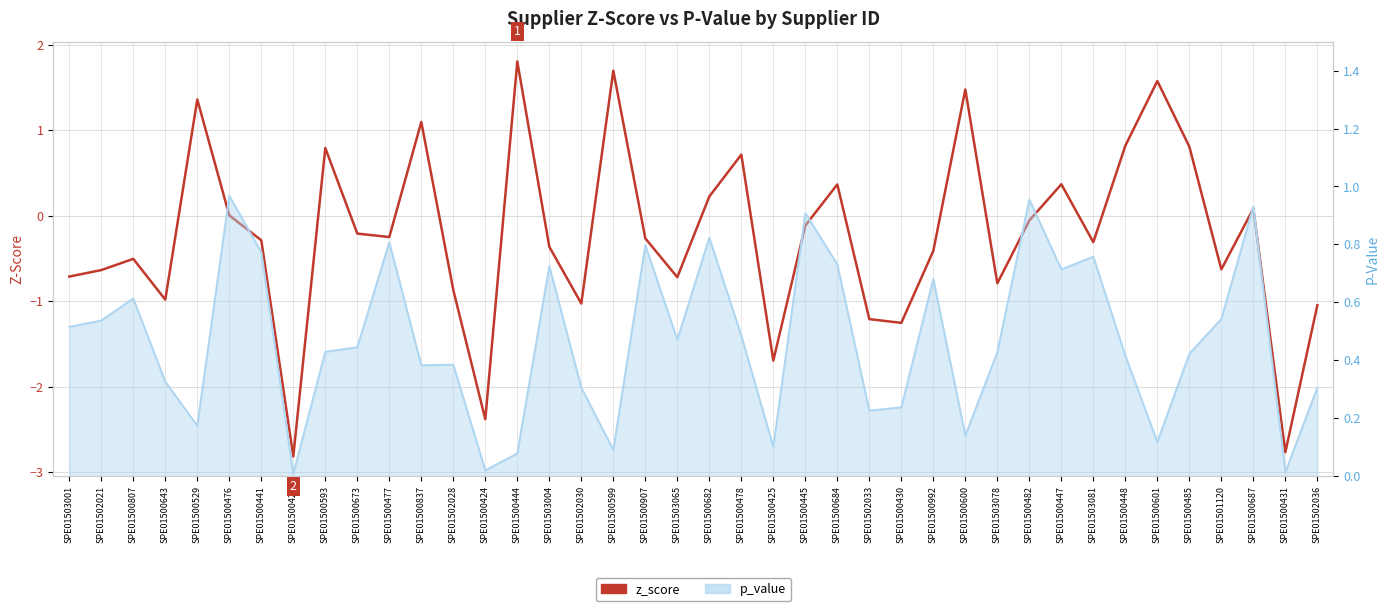

Reading right to left, transcribe all the data shown in this chart.

z_score: -1.0	-2.8	0.1	-0.6	0.8	1.6	0.8	-0.3	0.4	-0.1	-0.8	1.5	-0.4	-1.3	-1.2	0.4	-0.1	-1.7	0.7	0.2	-0.7	-0.3	1.7	-1.0	-0.4	1.8	-2.4	-0.9	1.1	-0.3	-0.2	0.8	-2.8	-0.3	0.0	1.4	-1.0	-0.5	-0.6	-0.7
p_value: 0.3	0.0	0.9	0.5	0.4	0.1	0.4	0.8	0.7	1.0	0.4	0.1	0.7	0.2	0.2	0.7	0.9	0.1	0.5	0.8	0.5	0.8	0.1	0.3	0.7	0.1	0.0	0.4	0.4	0.8	0.4	0.4	0.0	0.8	1.0	0.2	0.3	0.6	0.5	0.5